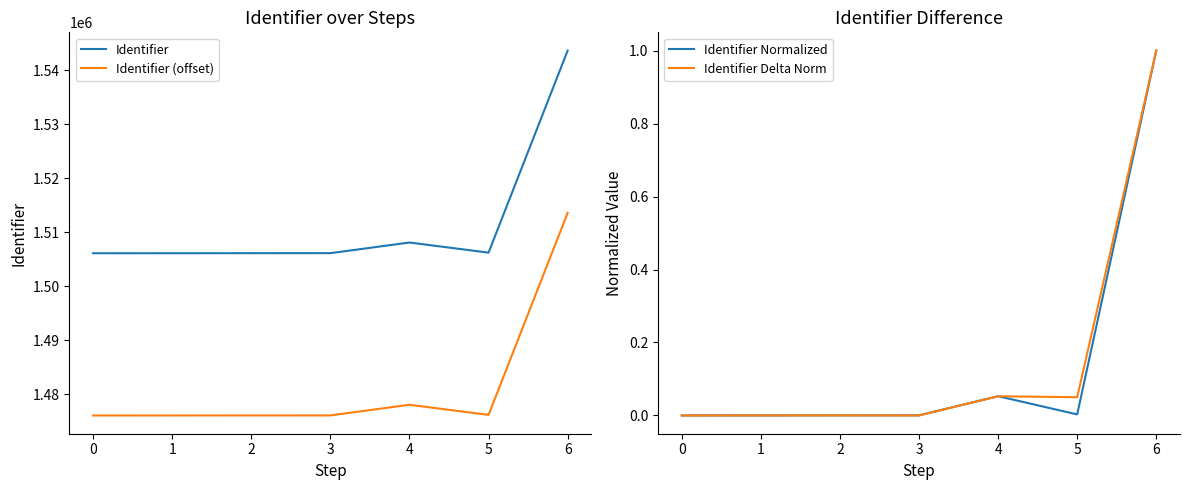

How many data points in Identifier are above 1506133?

3